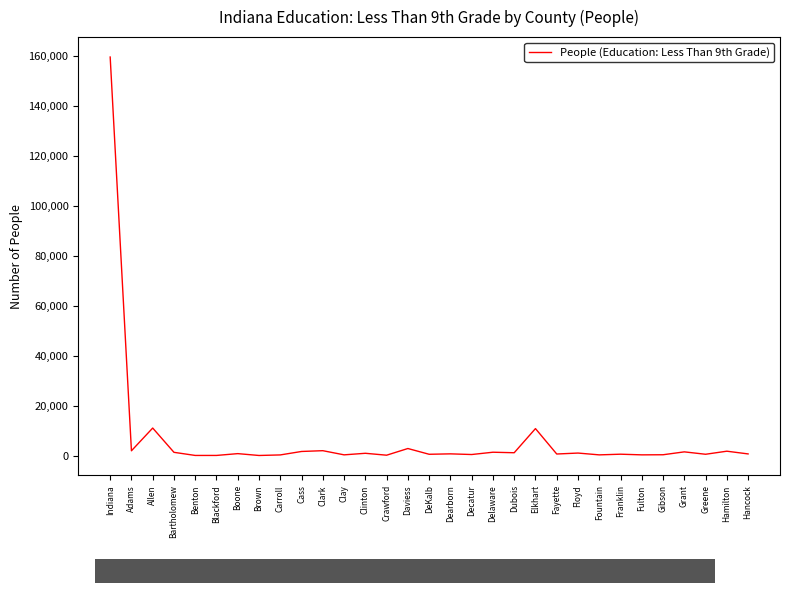

Approximately how many times larger is the value at Bartholomew compared to Clinton?

1.4